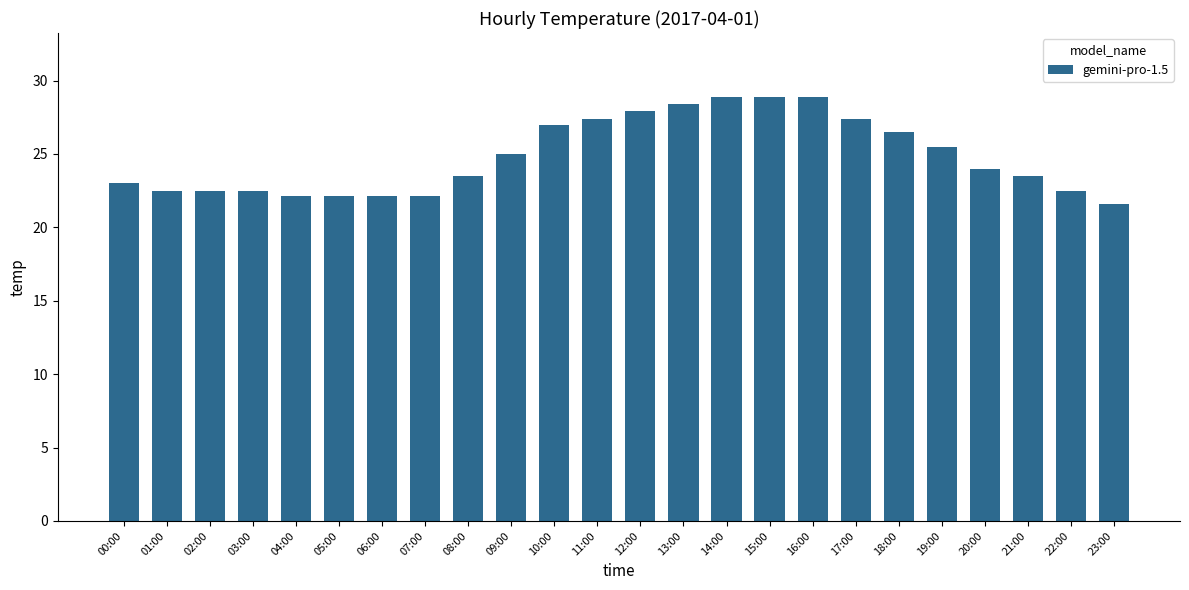

Reading left to right, what are all the values shown in this chart?

23.0	22.5	22.5	22.5	22.1	22.1	22.1	22.1	23.5	25.0	27.0	27.4	27.9	28.4	28.9	28.9	28.9	27.4	26.5	25.5	24.0	23.5	22.5	21.6